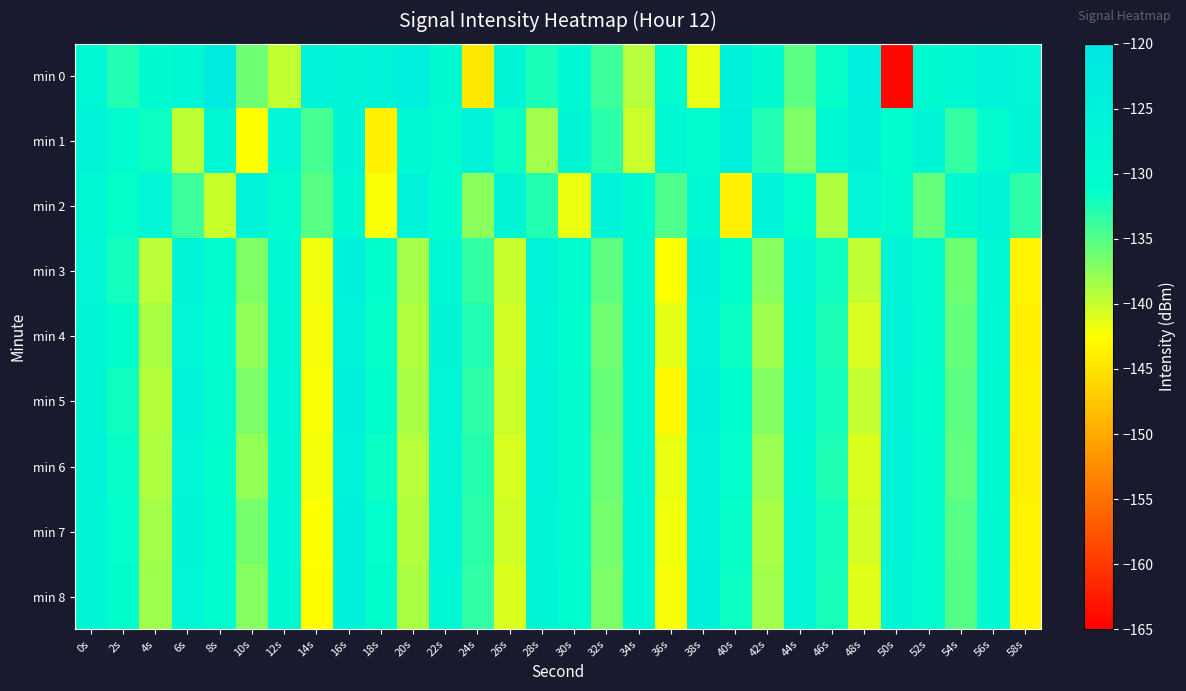

Which series changed the most between 10s and 12s?

min 1